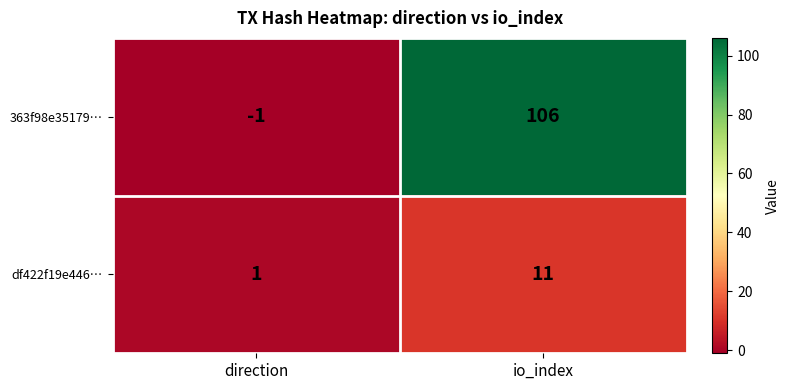

What is the average value of the df422f19e446… series?

6